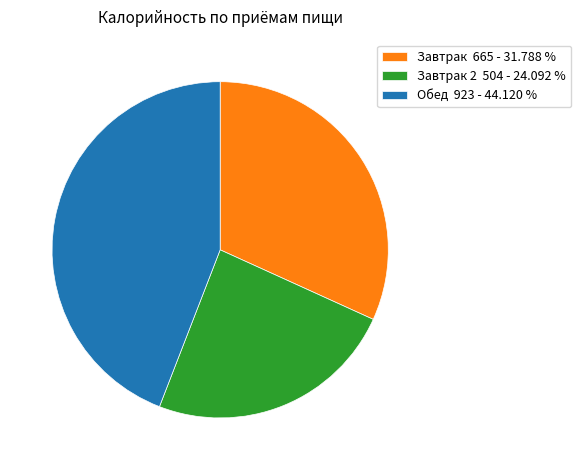

Is there any slice that represents more than half of the pie?

No